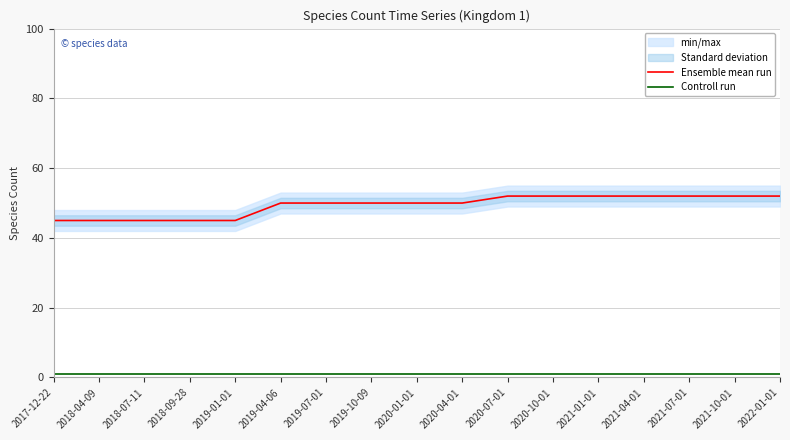

Between 2021-07-01 and 2019-04-06, which is larger?

2021-07-01